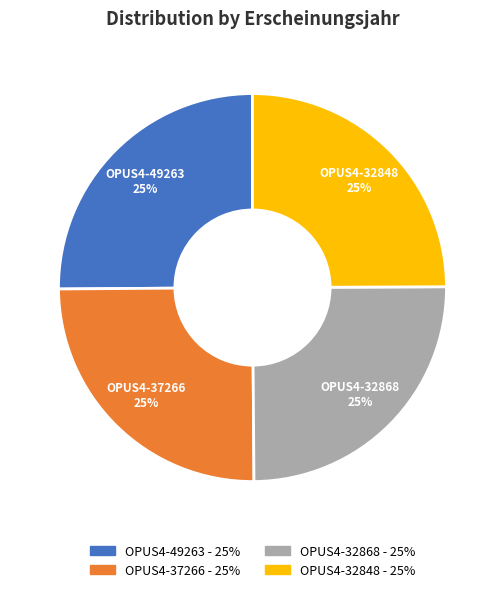

To the nearest percent, what portion does OPUS4-49263 represent?

25%